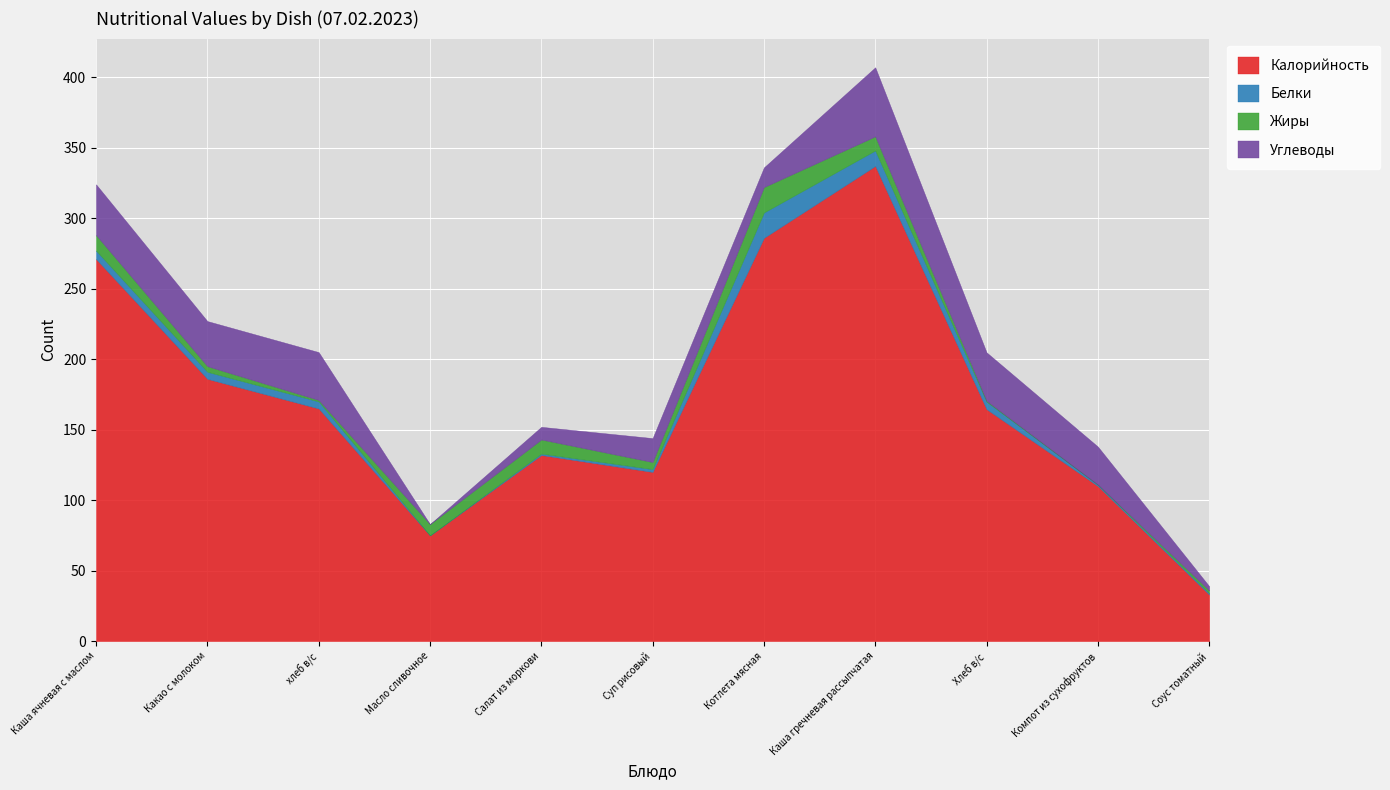

Where does the Калорийность series first go above 164?

Каша ячневая с маслом